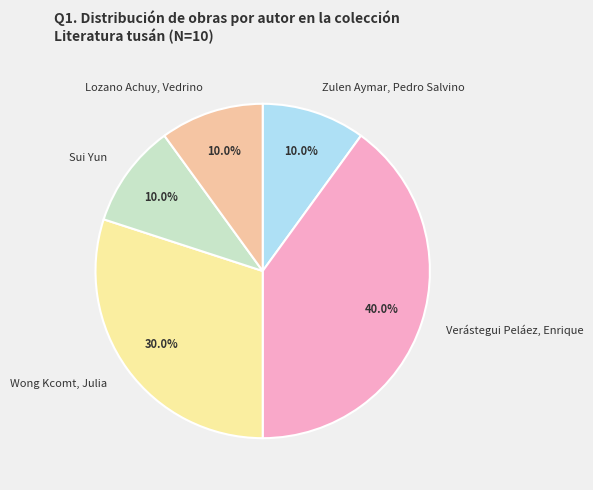

Does any single category account for the majority?

No